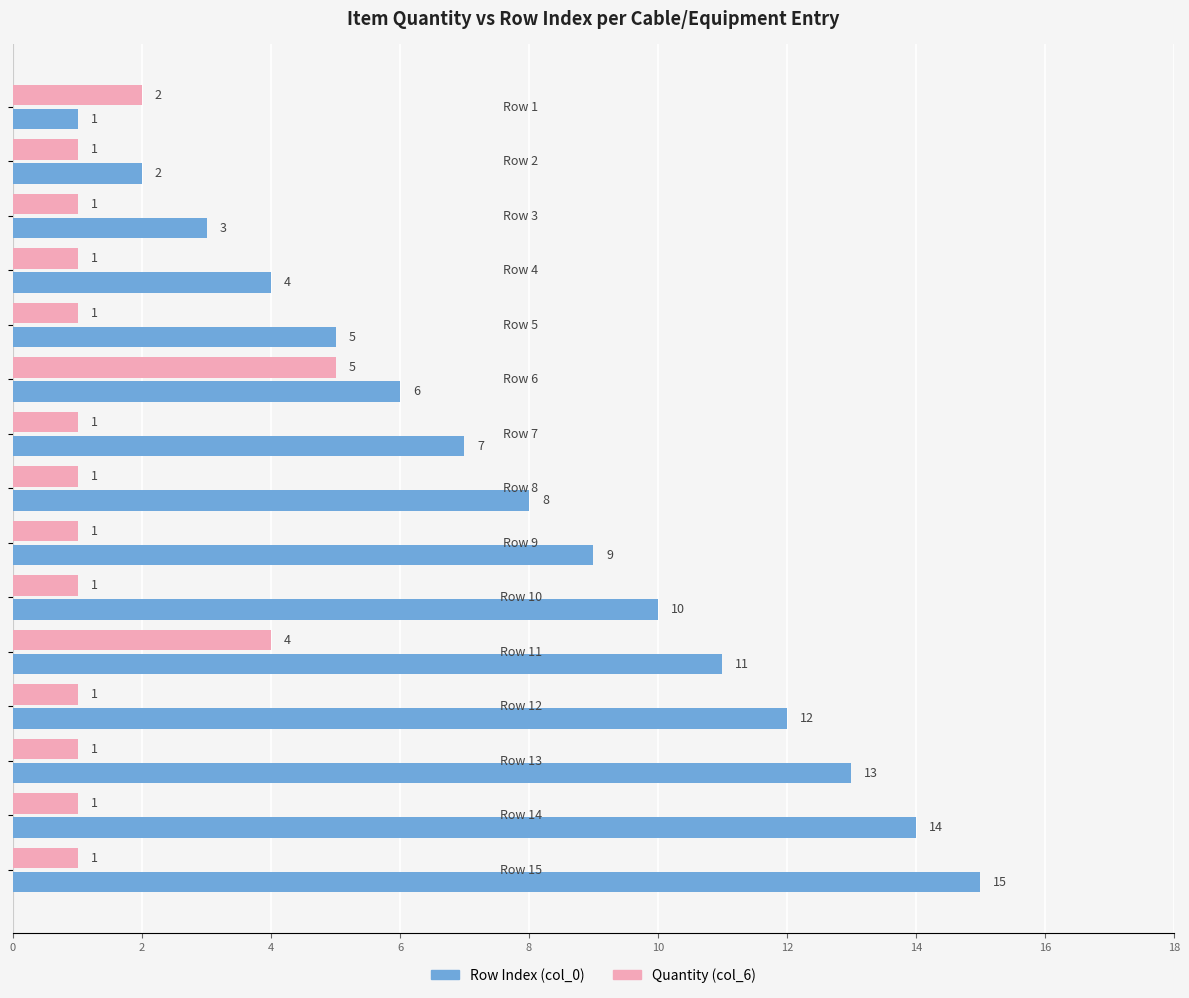

Which series has the largest range (max minus min)?

Row Index (col_0)